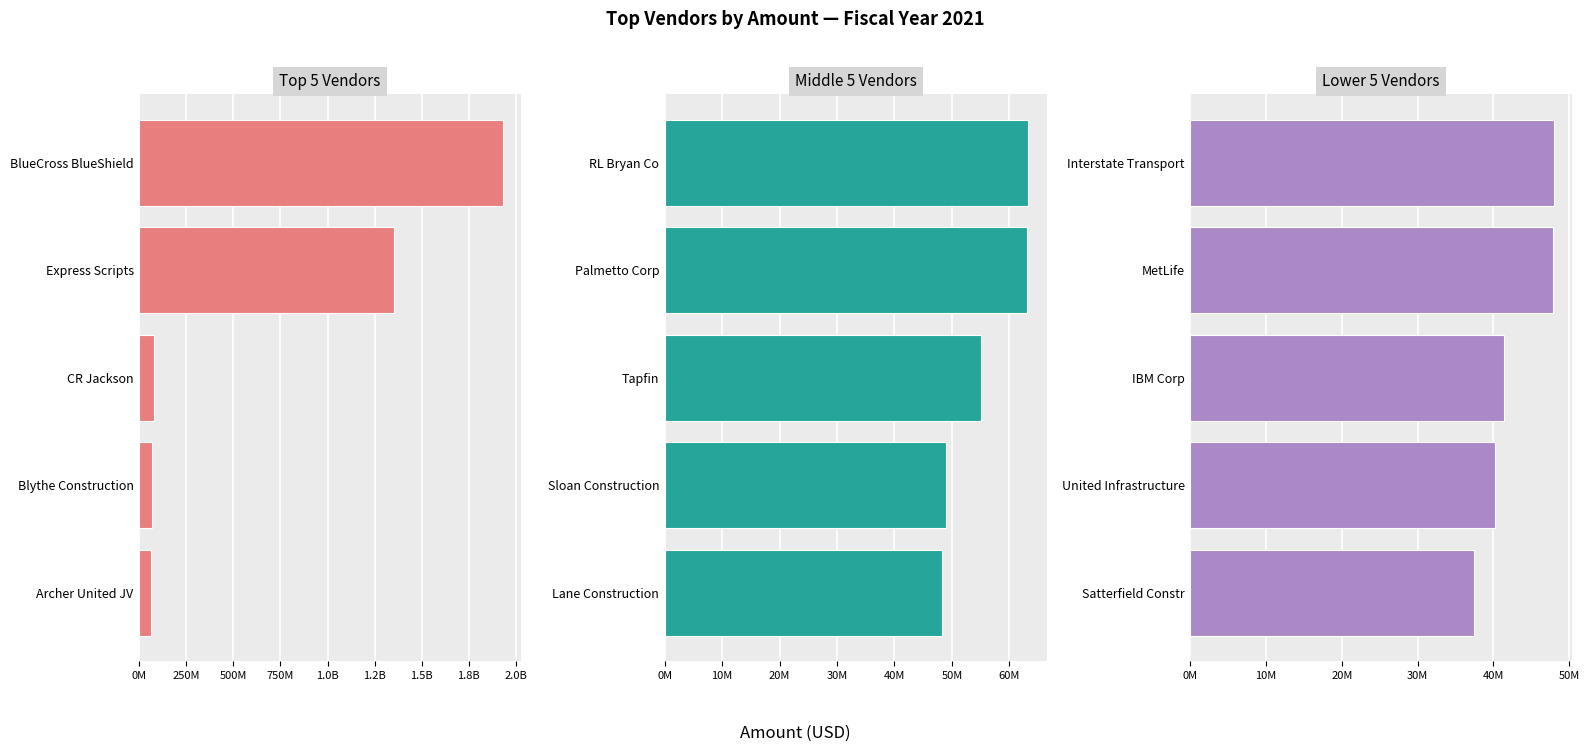

True or false: Lower 5 Vendors has a value of 28533756.2 at MetLife.

False